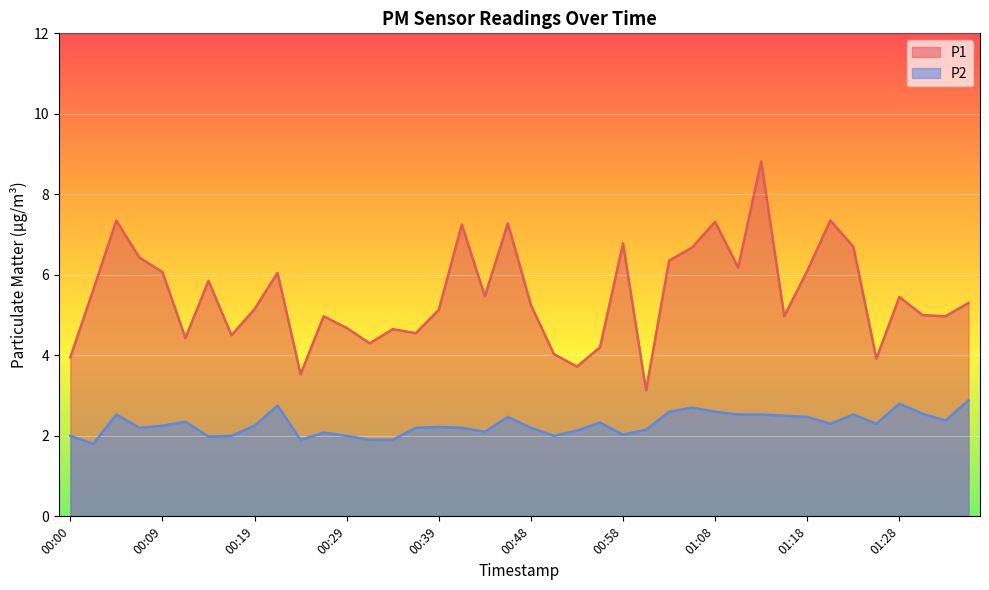

Which series has the largest total across all categories?

P1